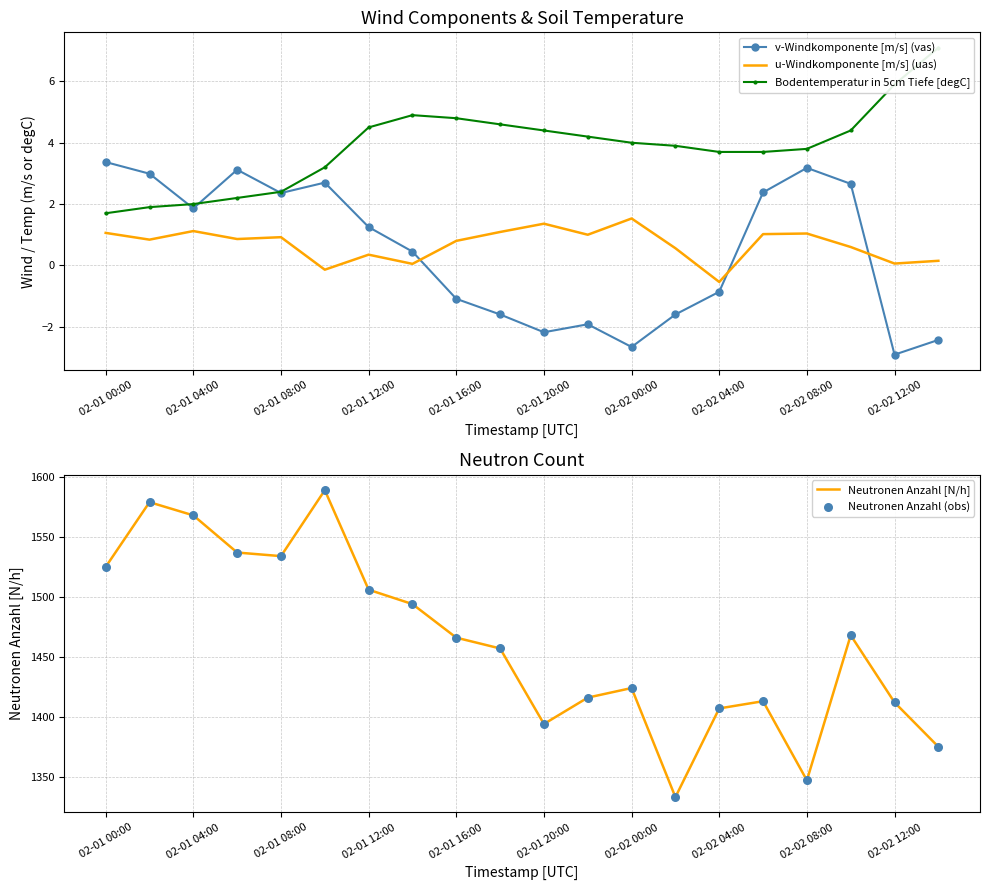

Is it true that v-Windkomponente [m/s] (vas) equals 1.2 at 02-01 12:00?

True